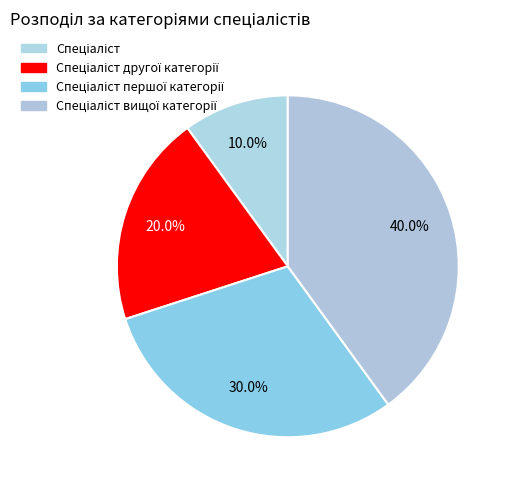

What percentage is the Спеціаліст другої категорії slice, to the nearest percent?

20%